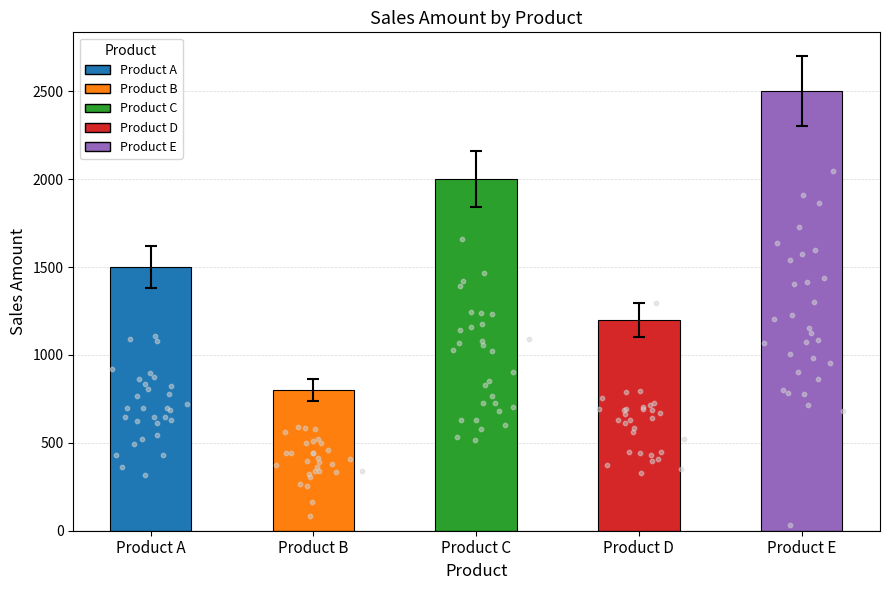

What is the change in value from Product B to Product C?

+1200